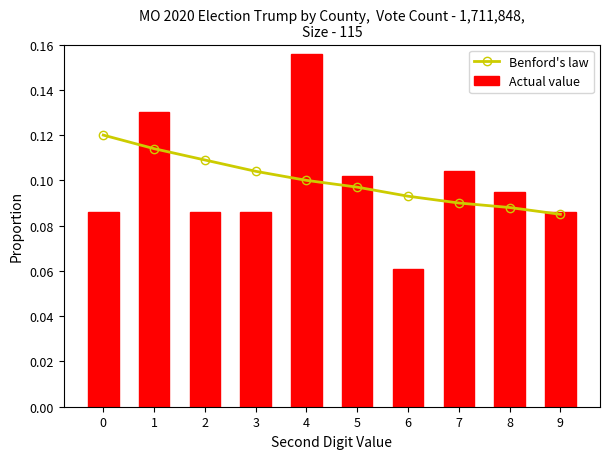

Does the chart contain stacked bars?

No